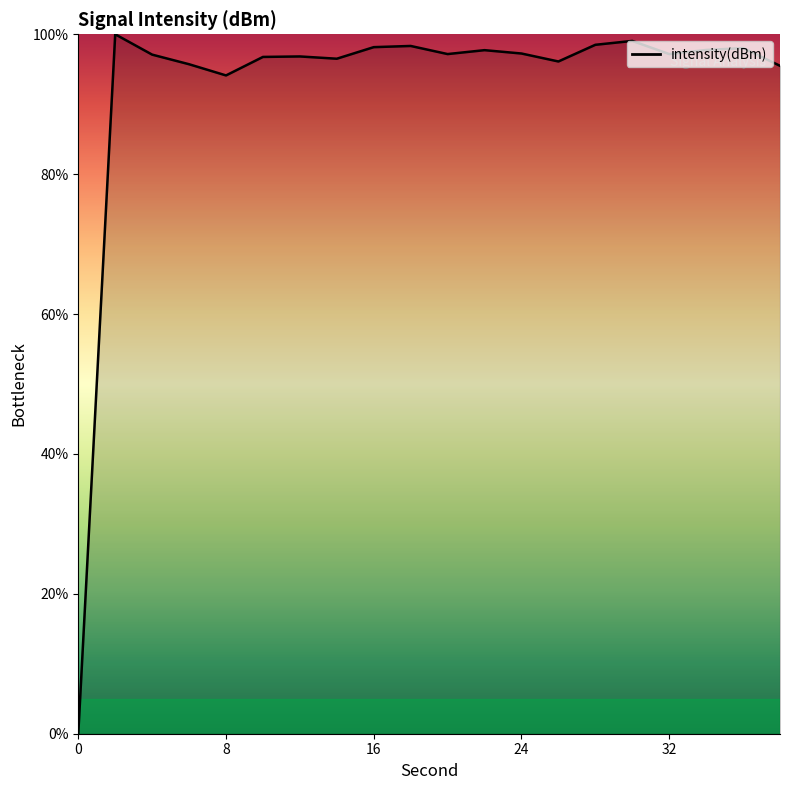

What is the difference between the maximum and minimum values?

100.0